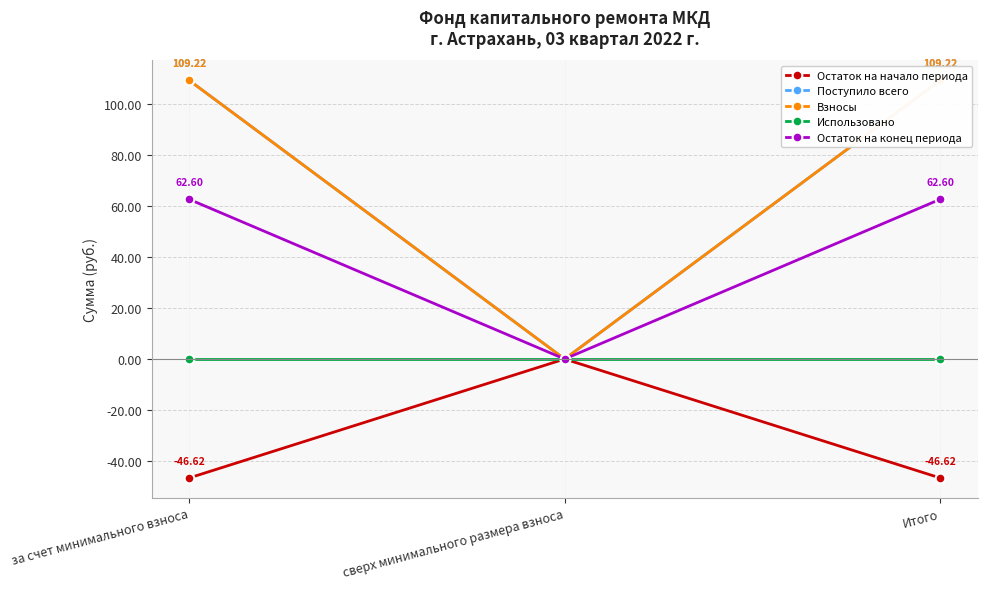

Which series has the largest range (max minus min)?

Поступило всего